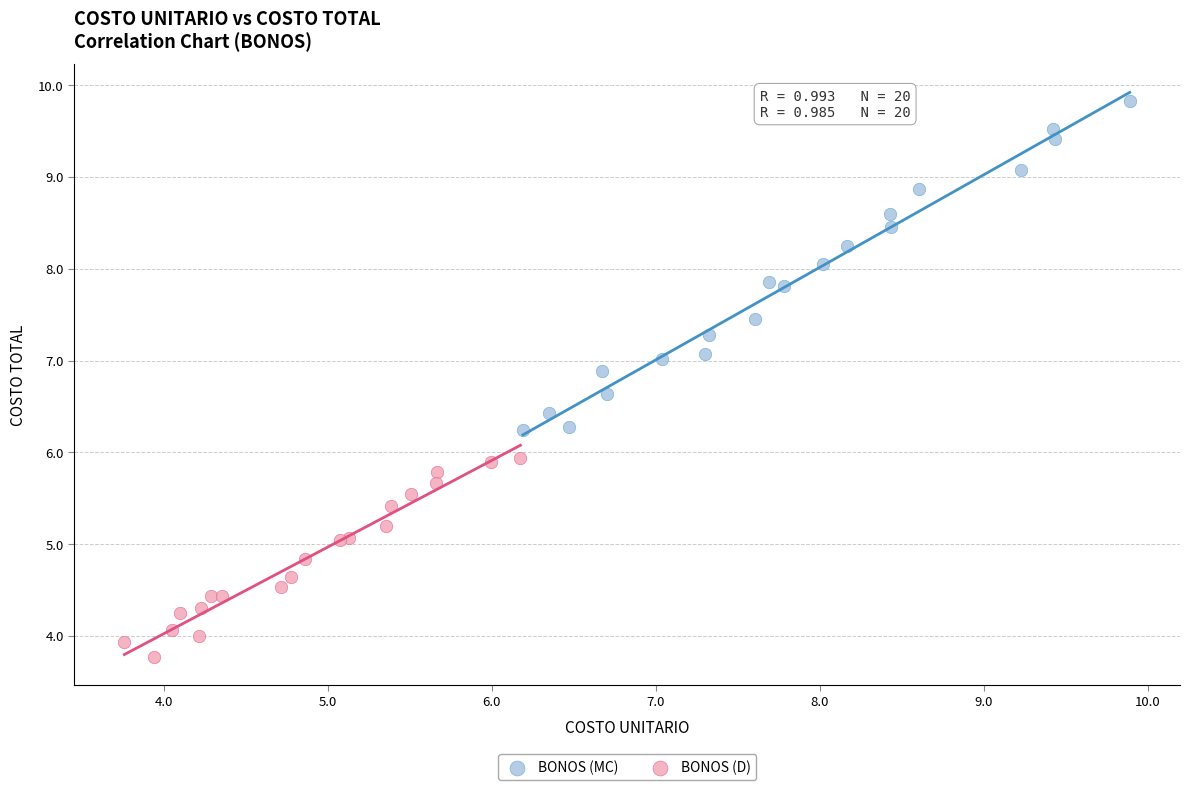

Which series contains the highest Y value?

BONOS (MC)